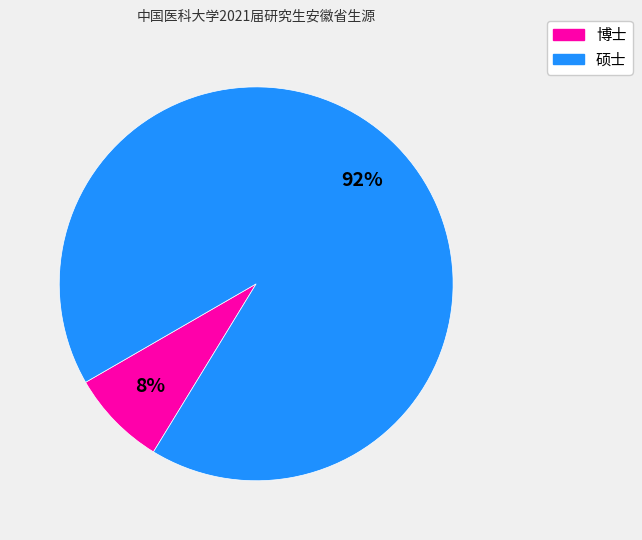

Is there a majority slice in this chart?

Yes